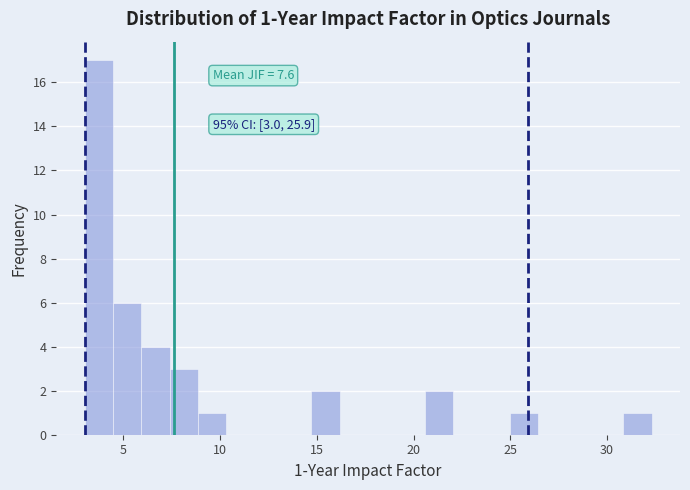

Around what value on the x-axis is the tallest bar? Give the approximate position of its centre, as read against the axis.

3.5